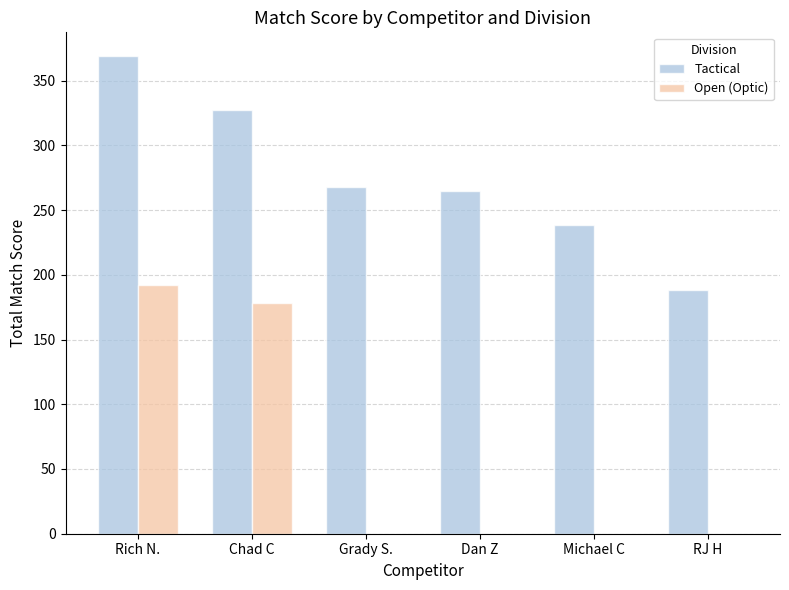

Are the bars horizontal?

No